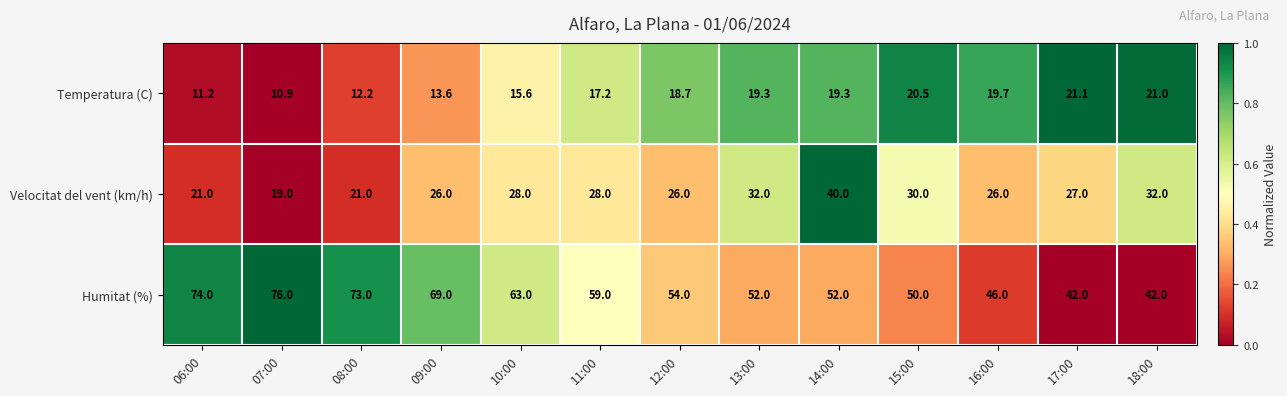

Where does the Velocitat del vent (km/h) series first go above 27?

10:00